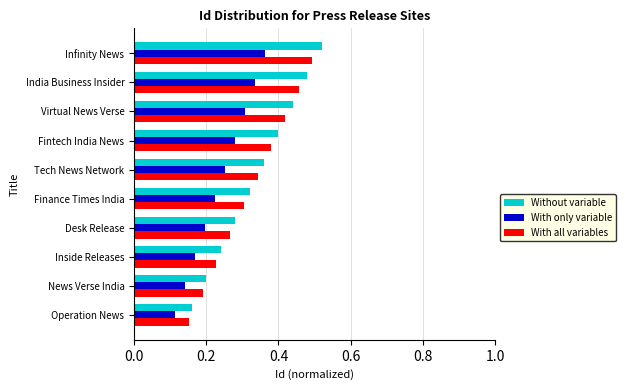

Which series has the largest range (max minus min)?

Without variable